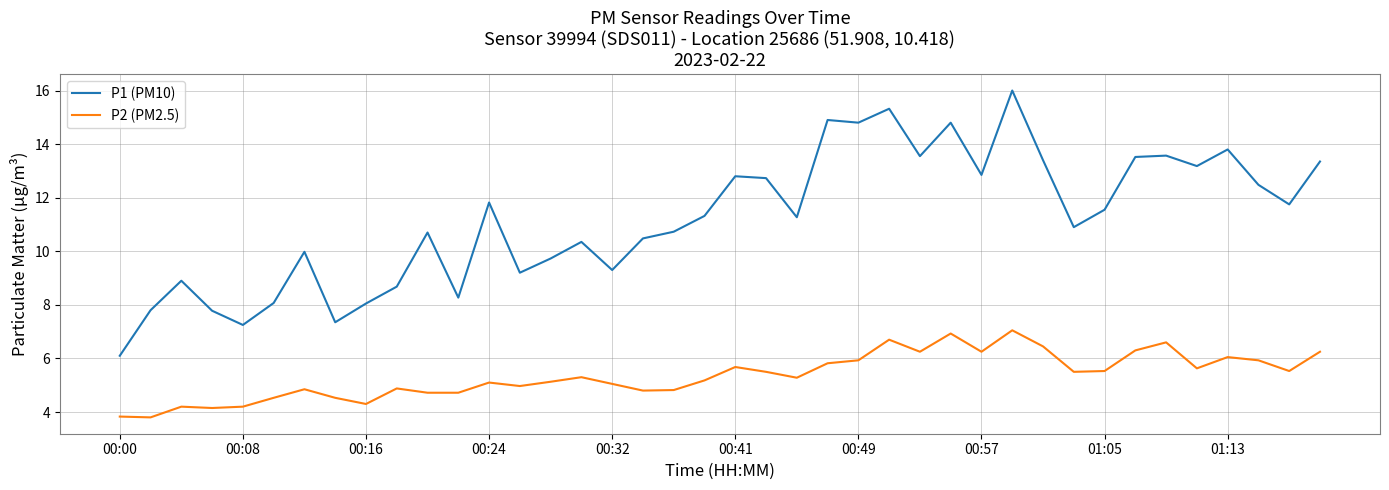

At how many categories does at least one series exceed 3?

40